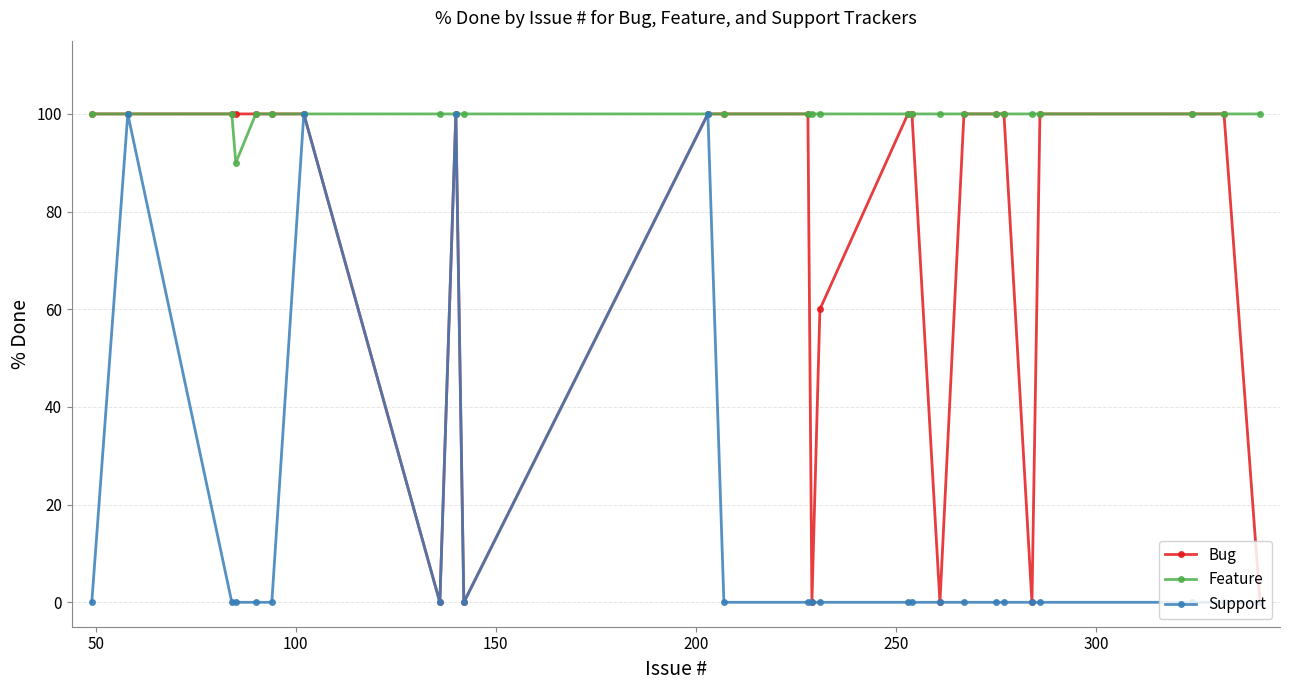

True or false: Support has more than 2 interior local peaks.

True